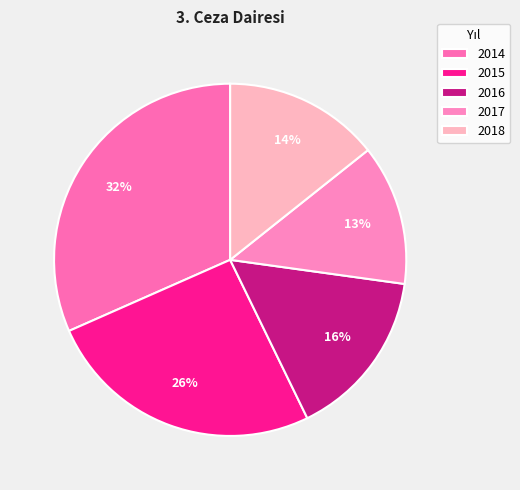

What percentage is the 2018 slice, to the nearest percent?

14%